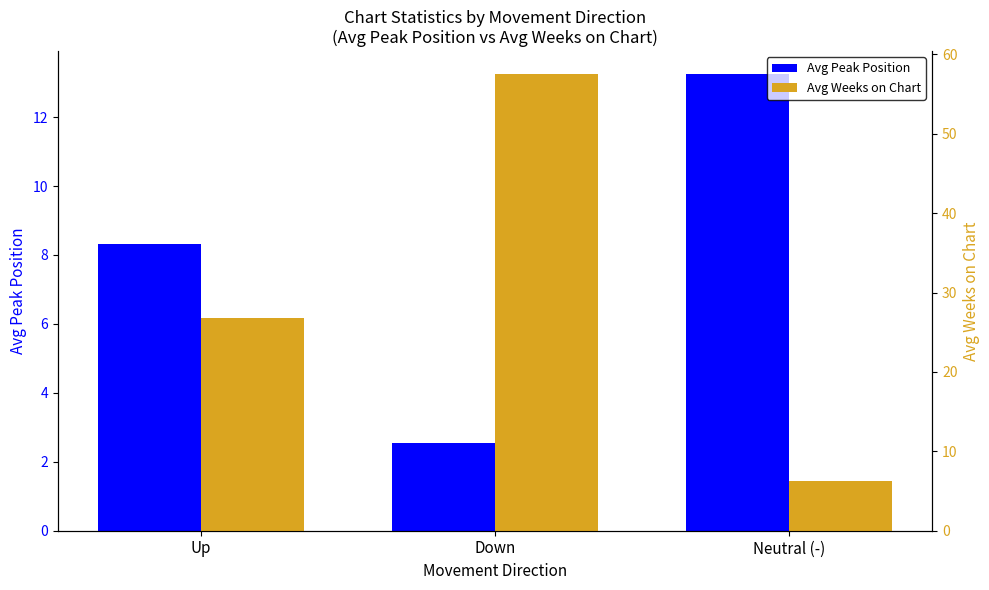

At which label does Avg Weeks on Chart reach its minimum?

Neutral (-)